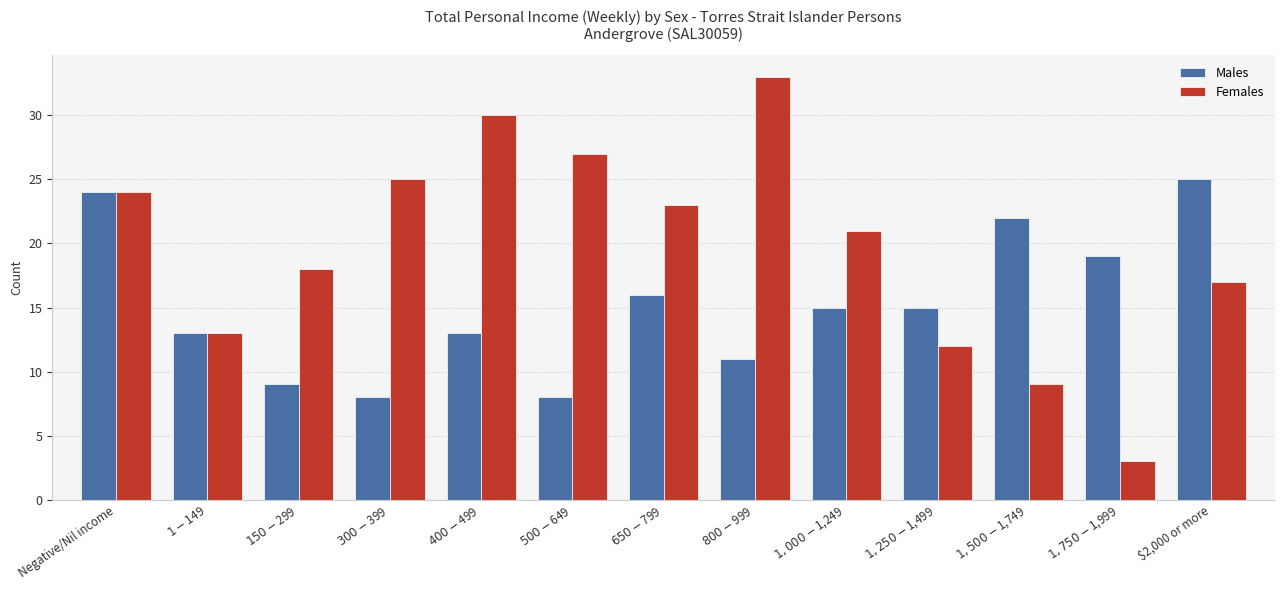

Is the value of Females at $400-$499 greater than the value of Males at $800-$999?

Yes